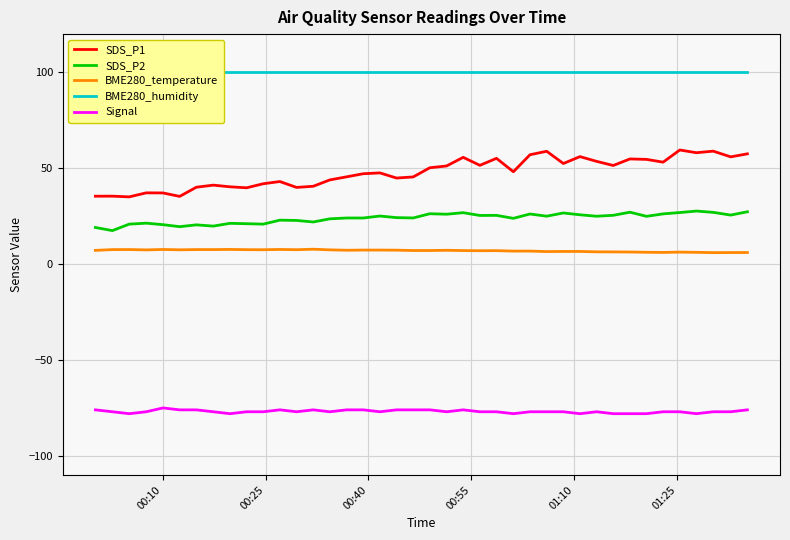

True or false: SDS_P2 has more than 1 points higher than both neighbors.

True